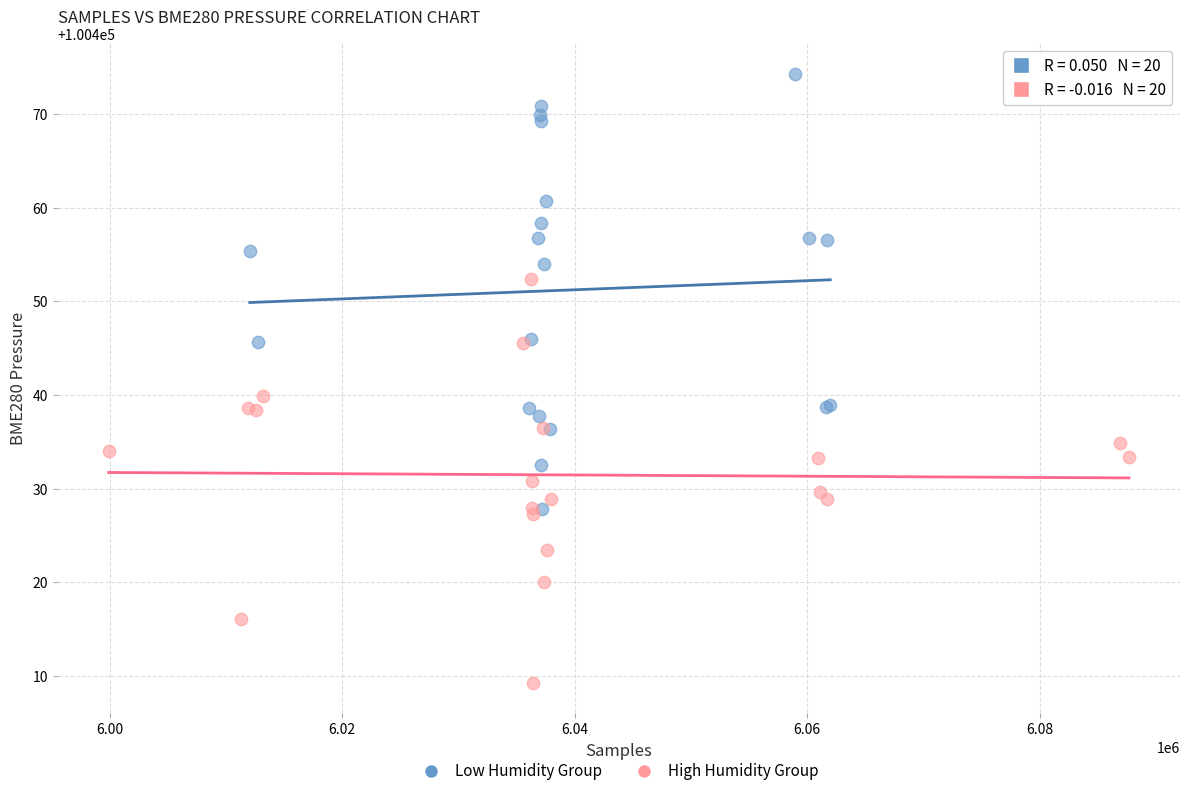

Which series reaches the maximum Y coordinate?

Low Humidity Group